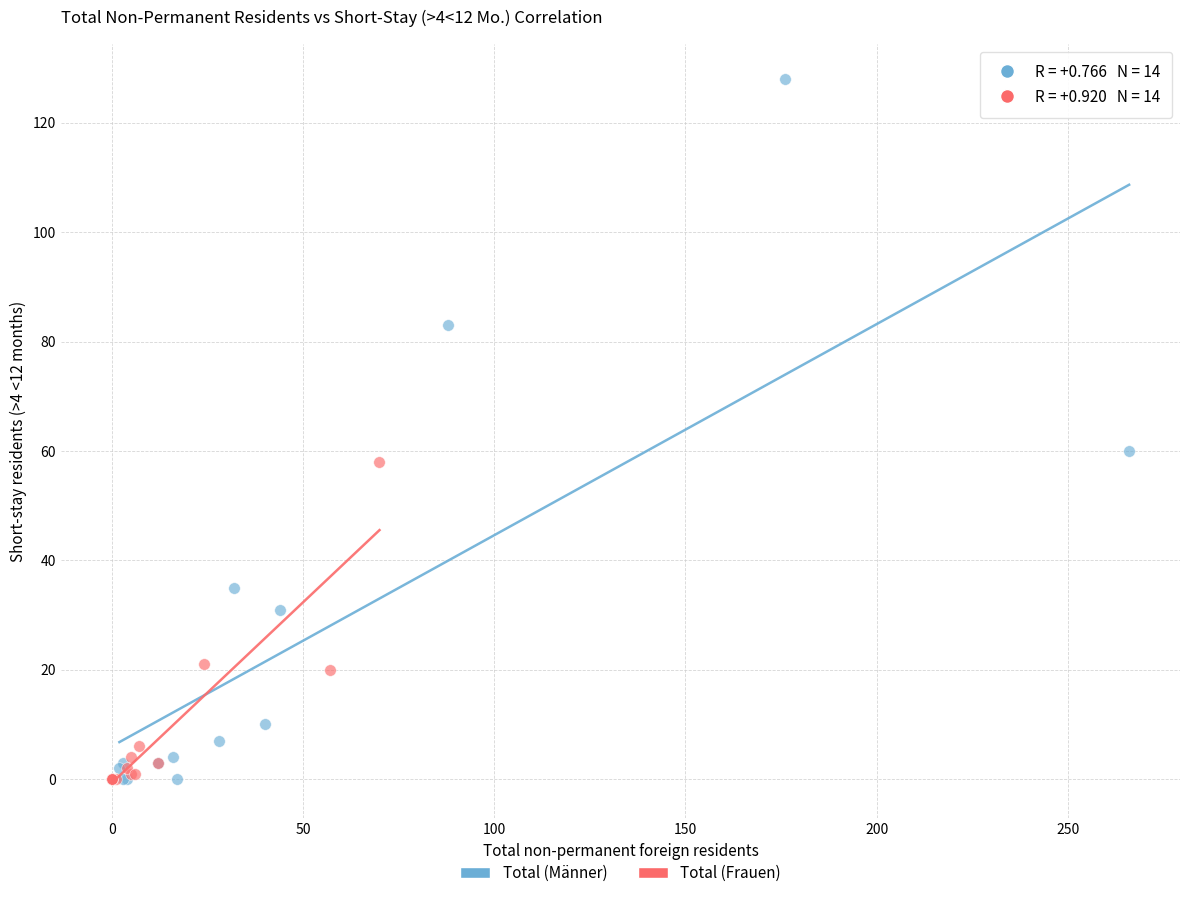

Which series has the widest spread of Y values?

Total (Männer)